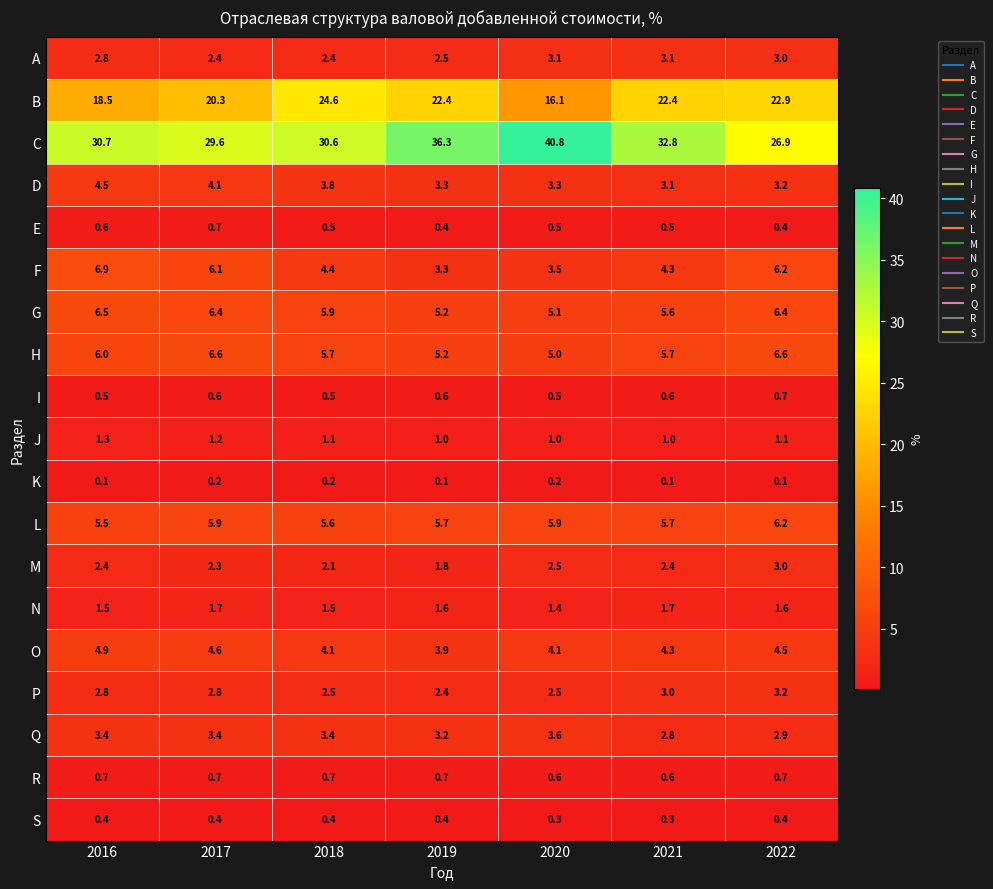

What is the difference between the maximum and minimum values in the M series?

1.2